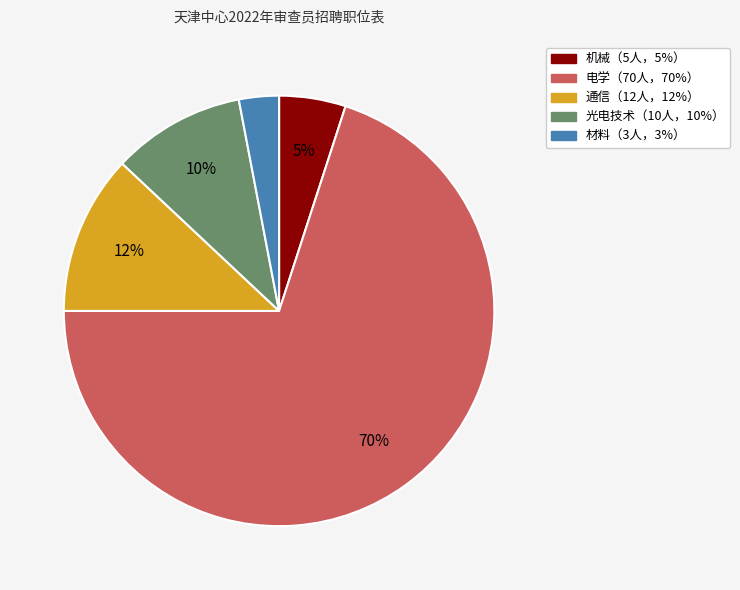

Is there a majority slice in this chart?

Yes